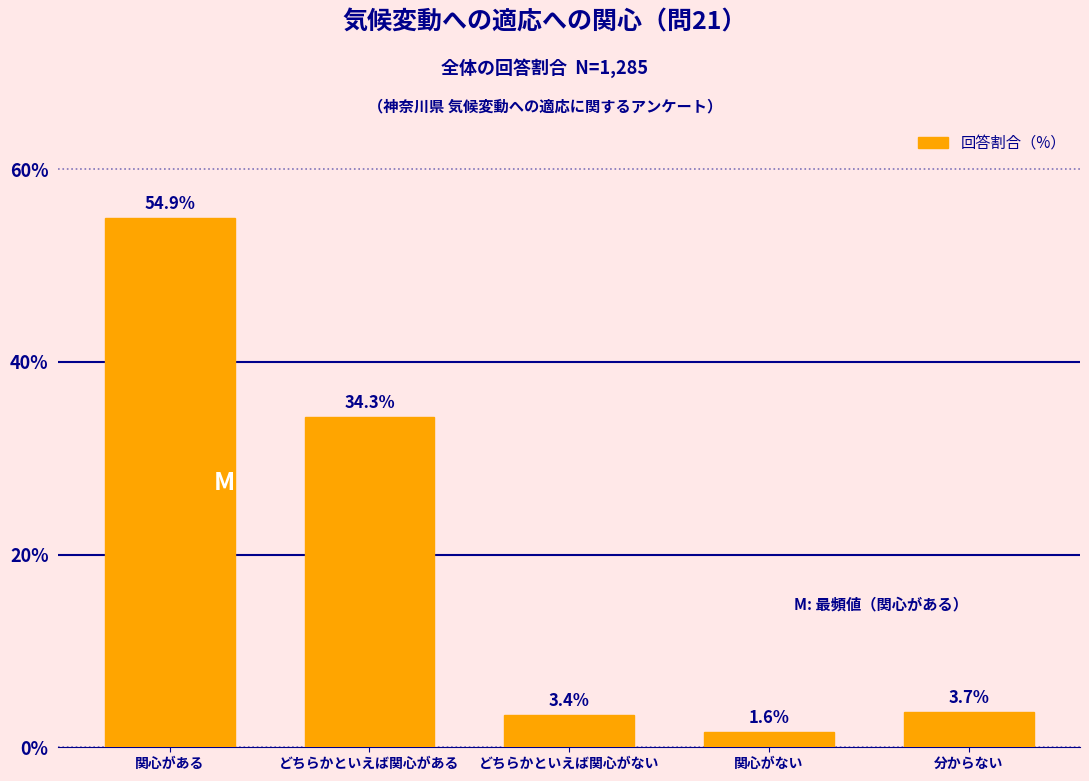

Reading left to right, extract all data points from this chart.

関心がある=54.9	どちらかといえば関心がある=34.3	どちらかといえば関心がない=3.4	関心がない=1.6	分からない=3.7